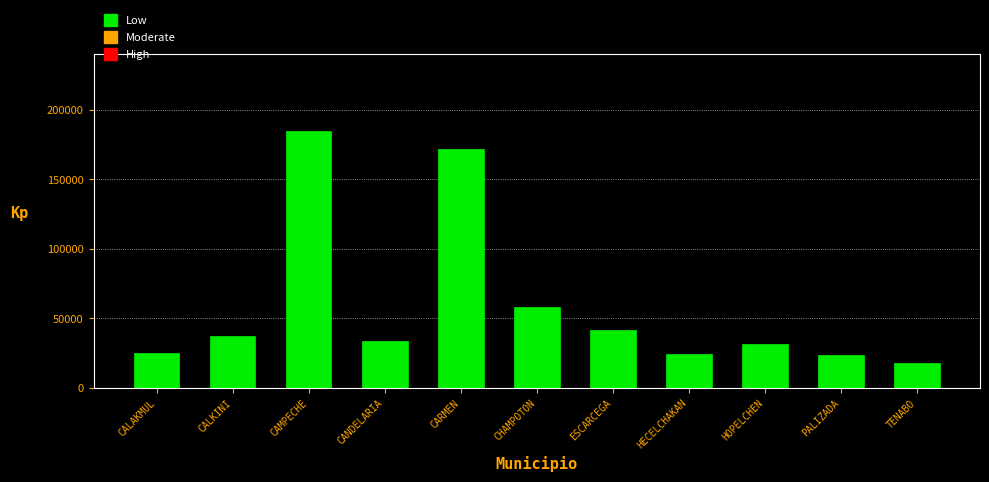

Read the value at CANDELARIA.

33696.9